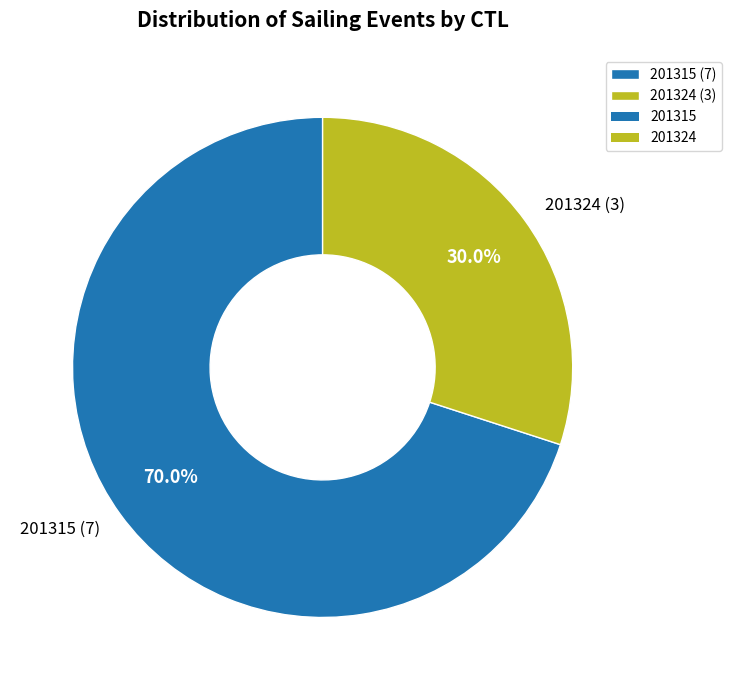

Does any single category account for the majority?

Yes